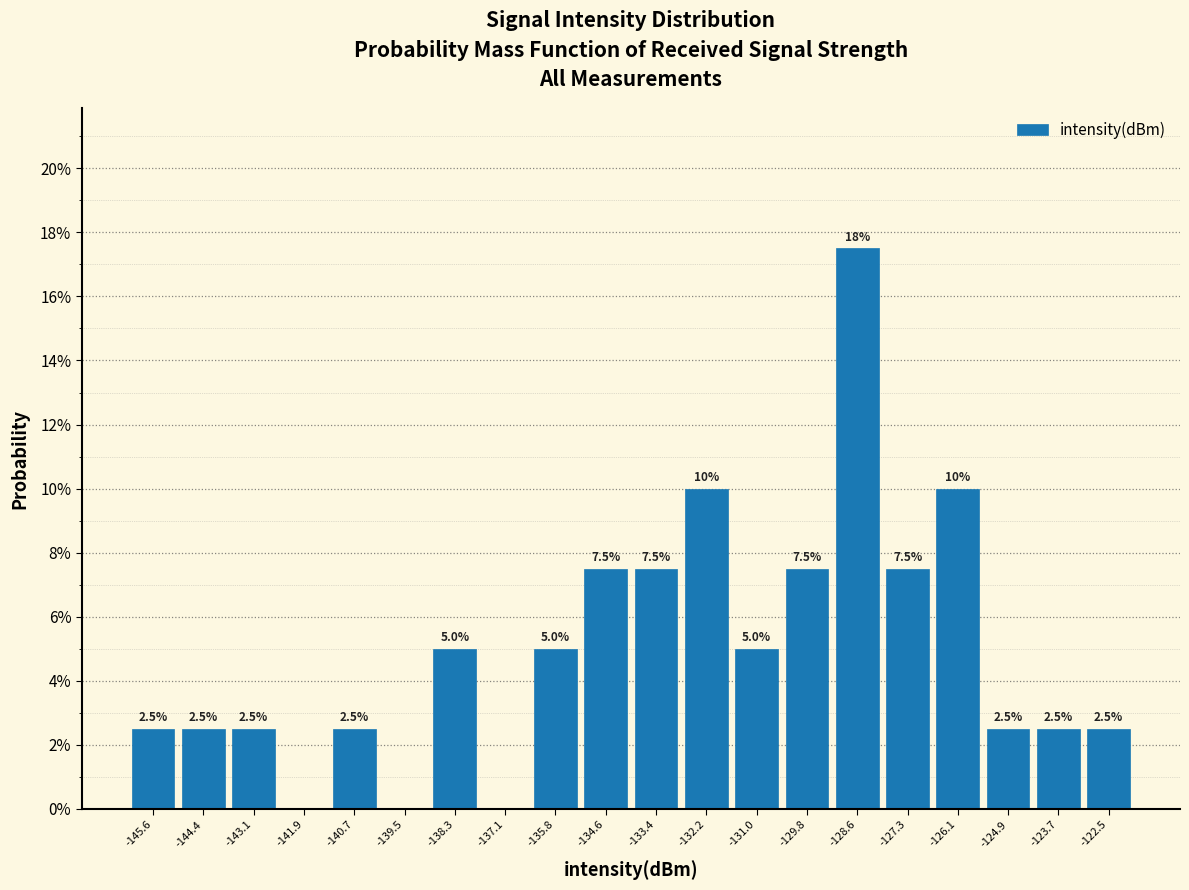

Over which range of the x-axis is the bar tallest?

-129.2 to -128.0